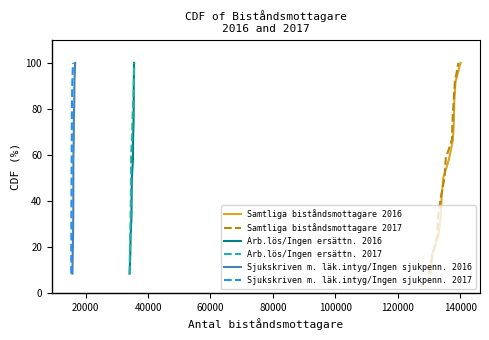

How many values in the Arb.lös/Ingen ersättn. 2016 series exceed 58?

6